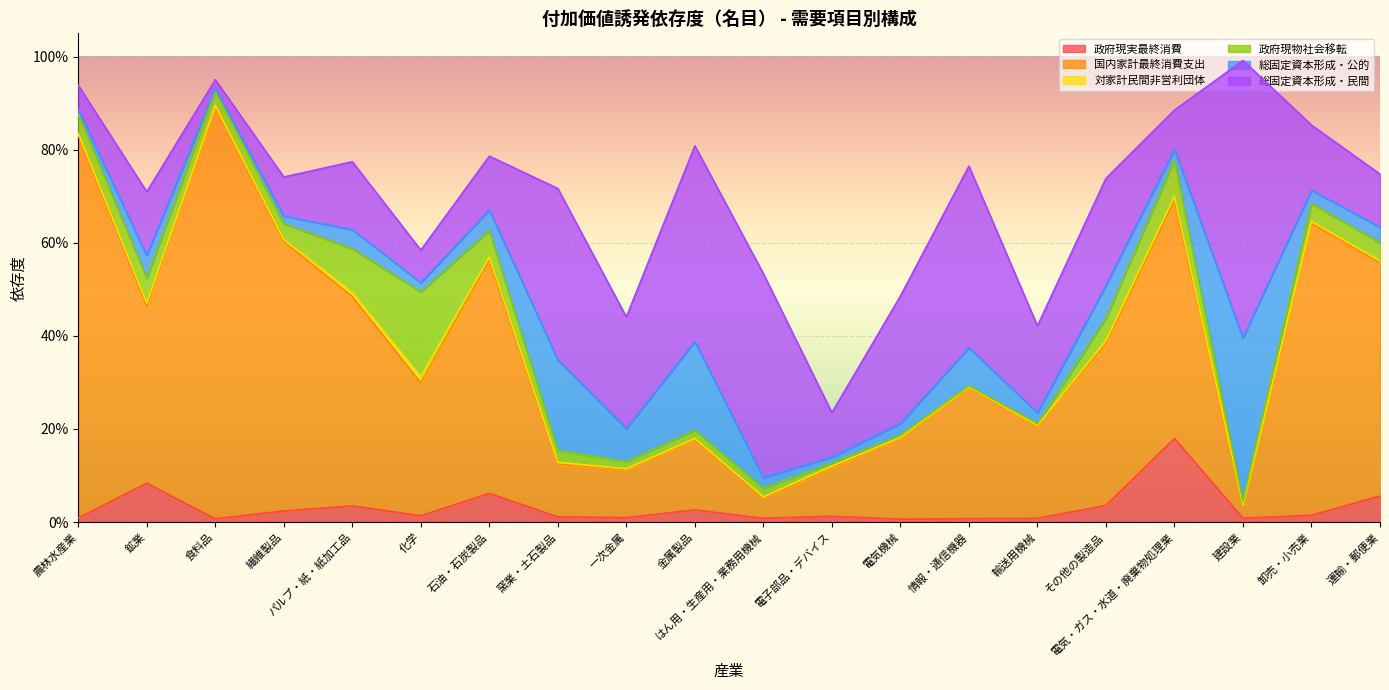

What are all the series names shown in the legend?

政府現実最終消費, 国内家計最終消費支出, 対家計民間非営利団体, 政府現物社会移転, 総固定資本形成・公的, 総固定資本形成・民間